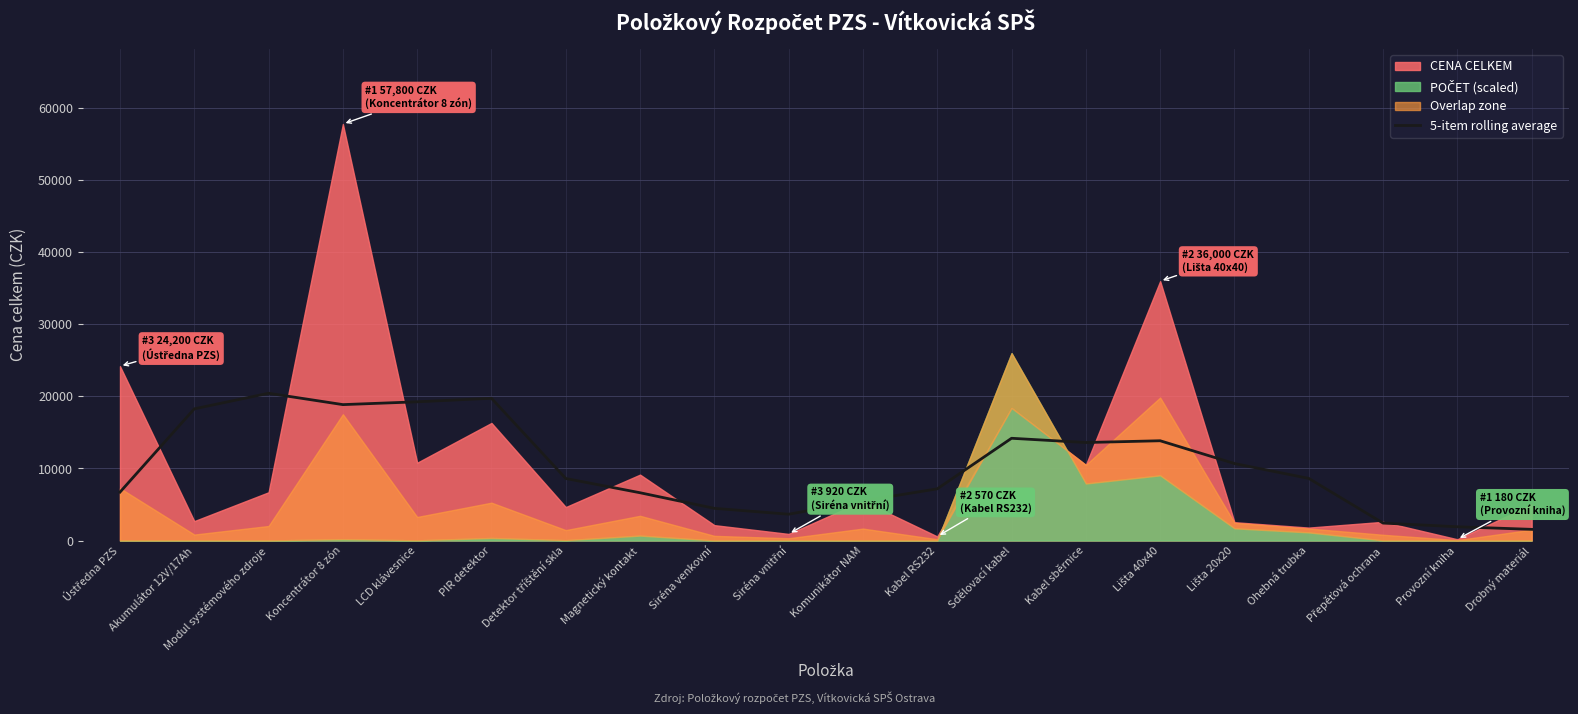

What is the maximum value for 5-item rolling average?

20440